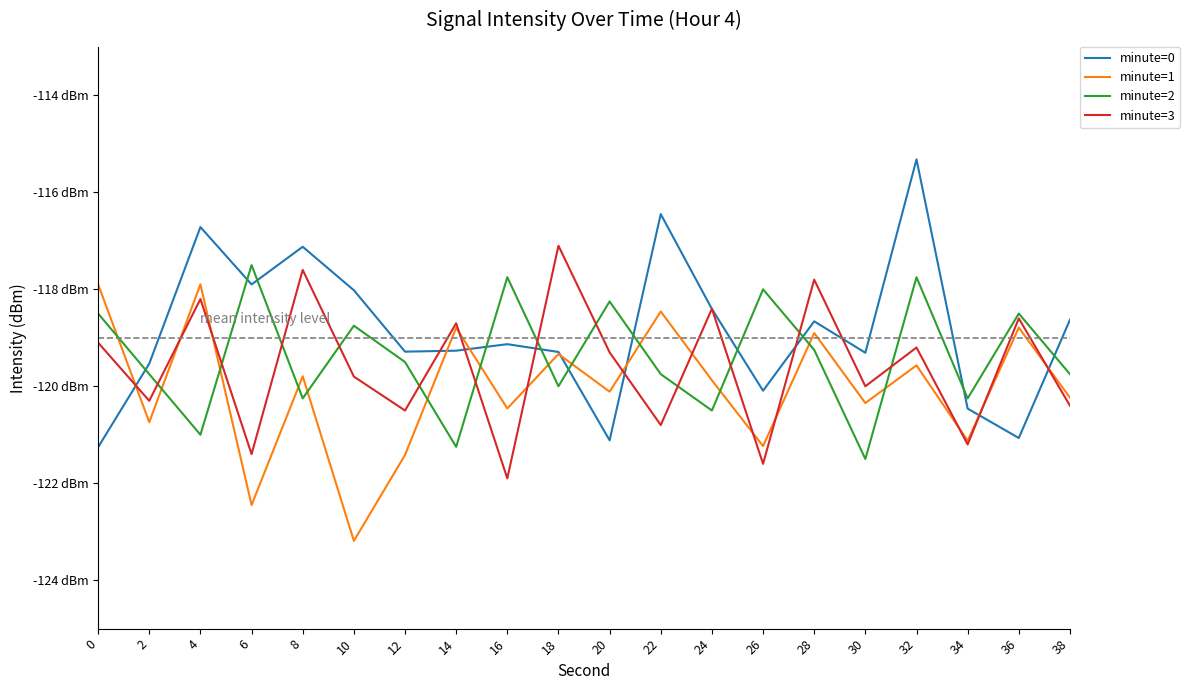

Does the chart have visible grid lines?

No